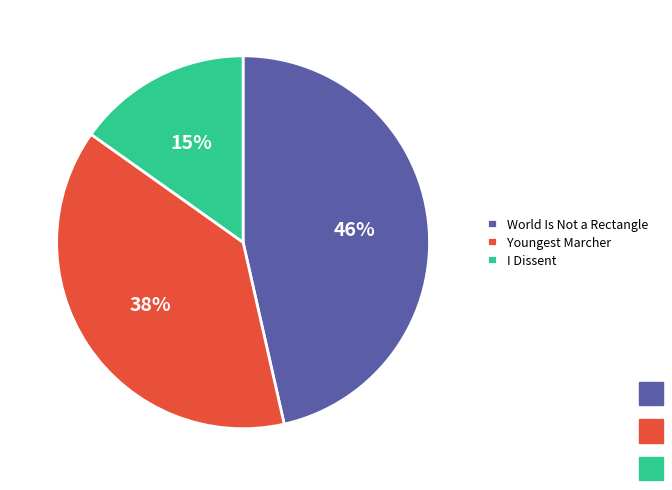

Approximately how many times larger is the value at World Is Not a Rectangle compared to I Dissent?

3.1